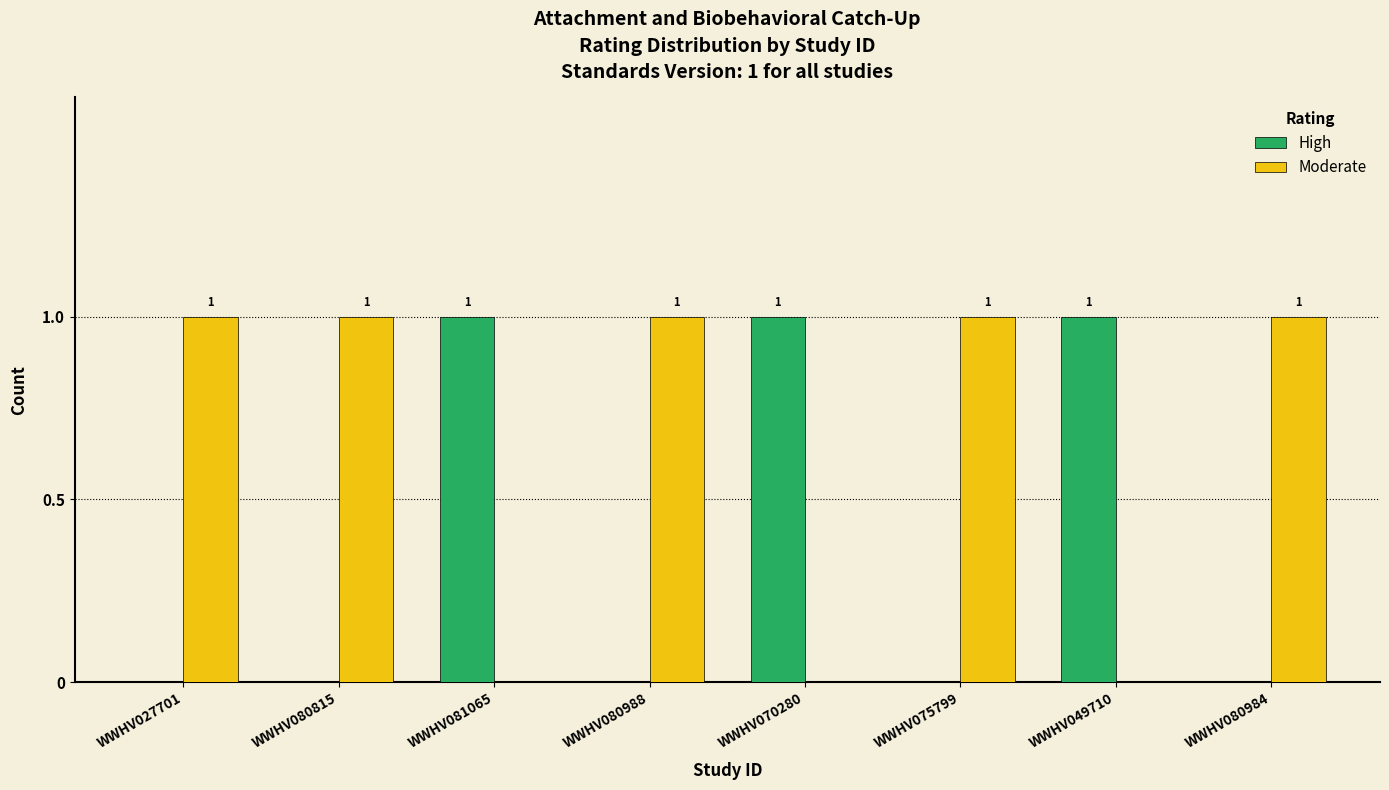

Which series has the largest total across all categories?

Moderate